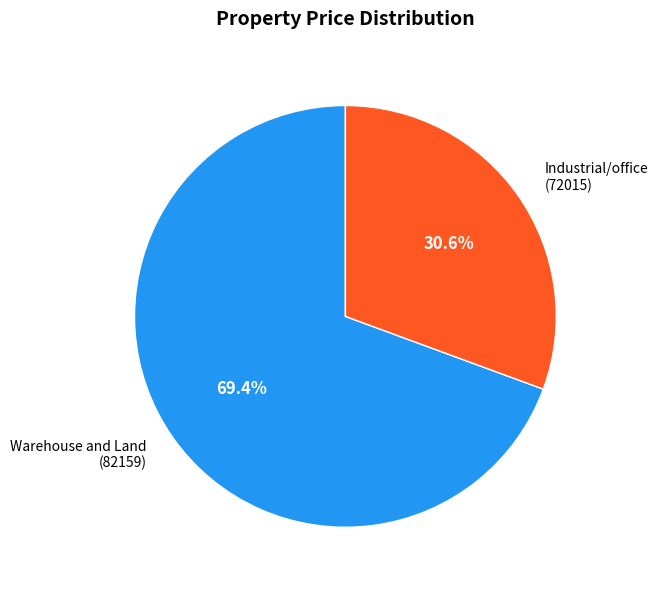

Is there any slice that represents more than half of the pie?

Yes